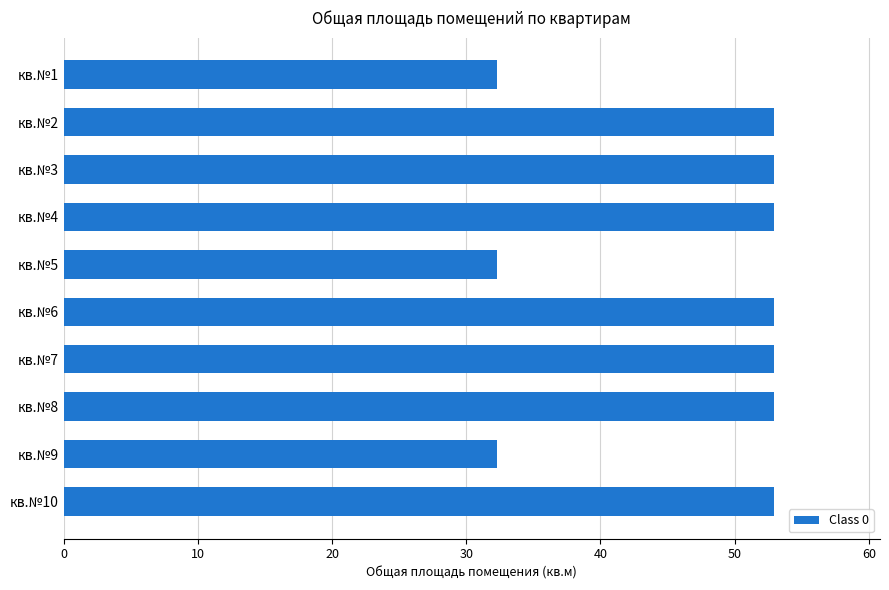

Between кв.№9 and кв.№8, which is larger?

кв.№8